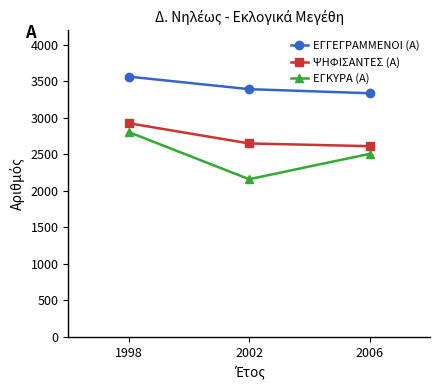

At which category does the chart reach its minimum across all series?

2002